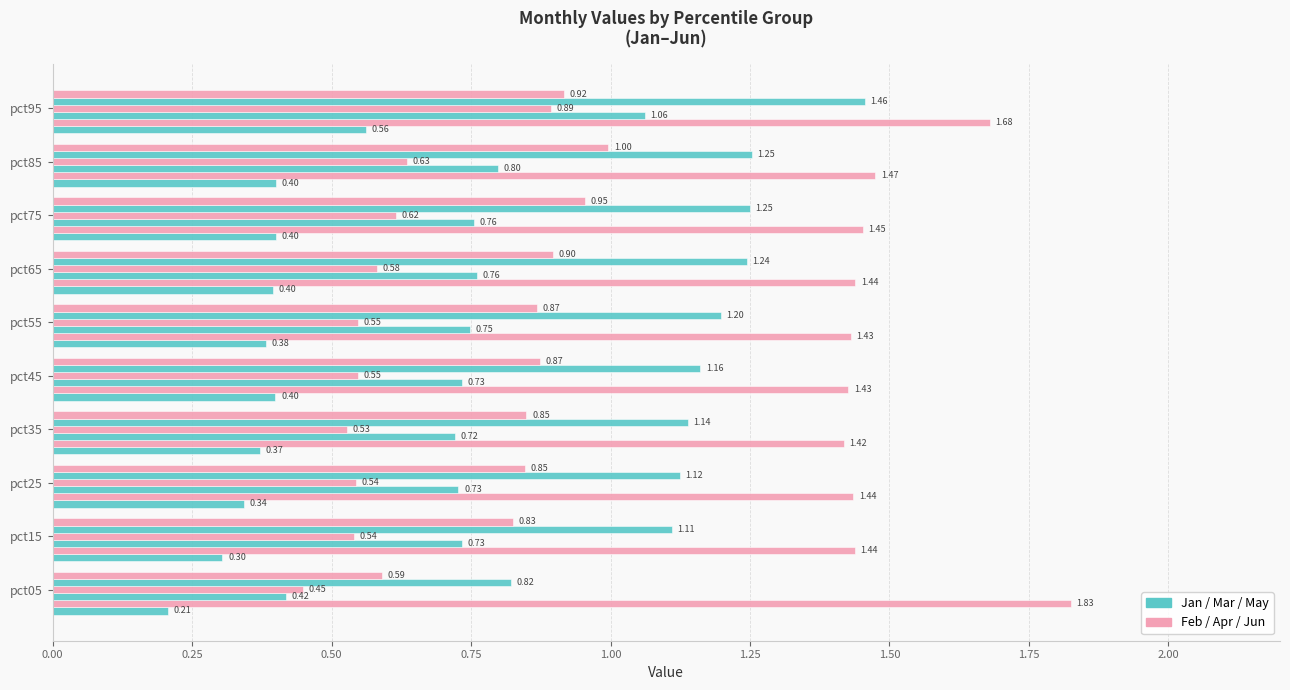

How many series are shown in this chart?

6